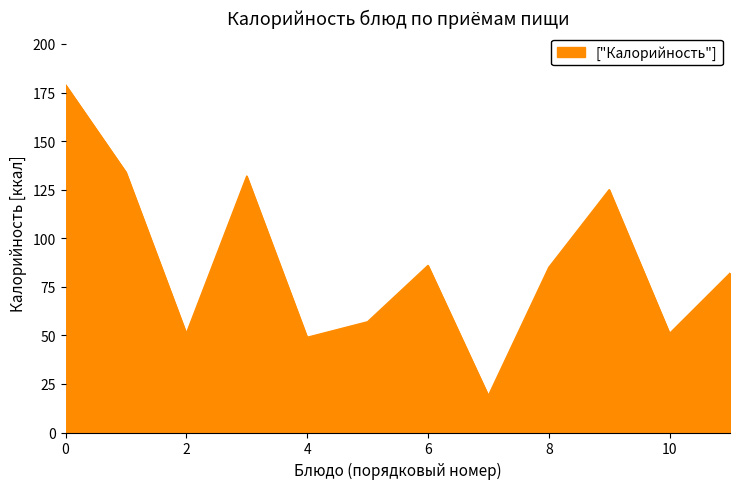

Count the number of categories in the chart.

12